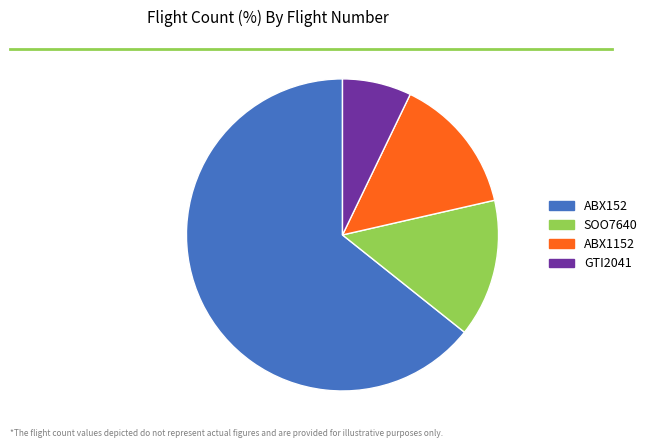

Is the sum of ABX1152 and SOO7640 greater than half?

No